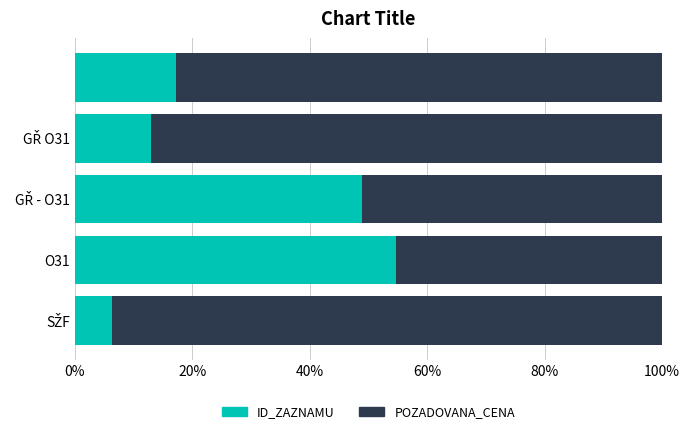

What are all the series names shown in the legend?

ID_ZAZNAMU, POZADOVANA_CENA